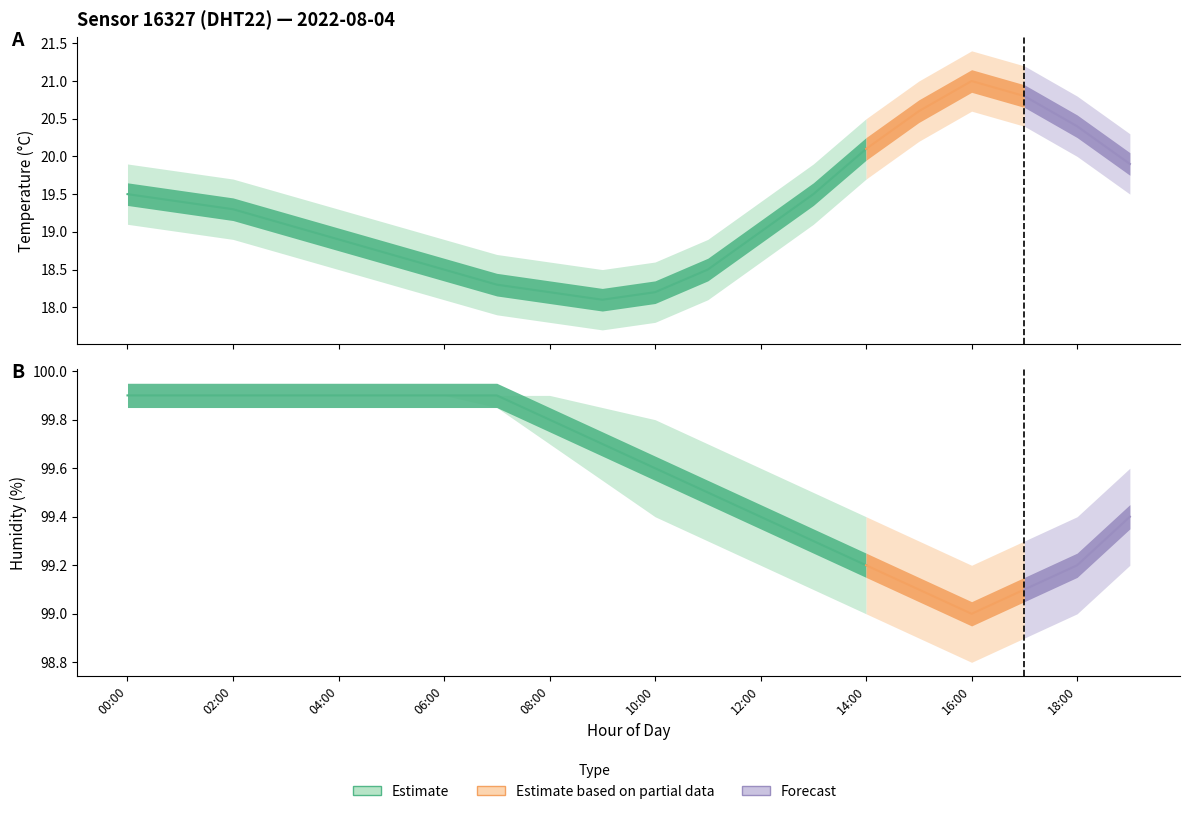

Where is humidity_lower nearest to the value 99?

14:00